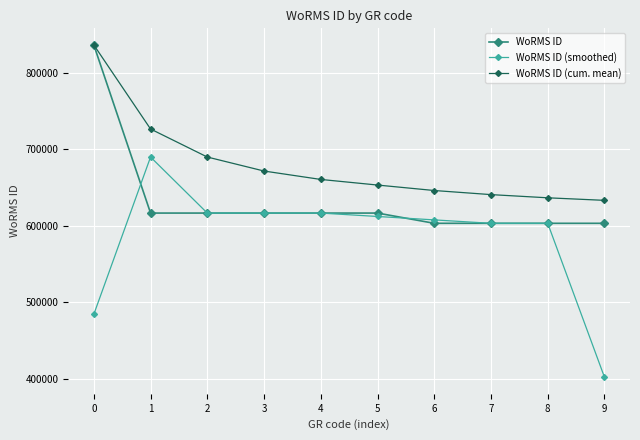

Is it true that WoRMS ID (smoothed) equals 484459.7 at 0?

True